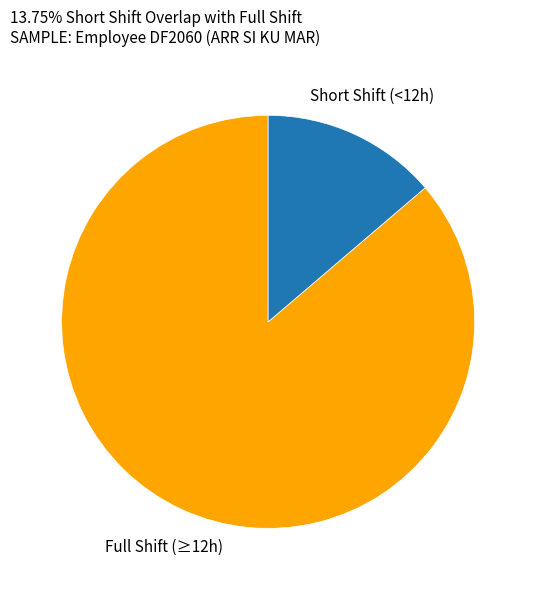

Between Full Shift (≥12h) and Short Shift (<12h), which is larger?

Full Shift (≥12h)